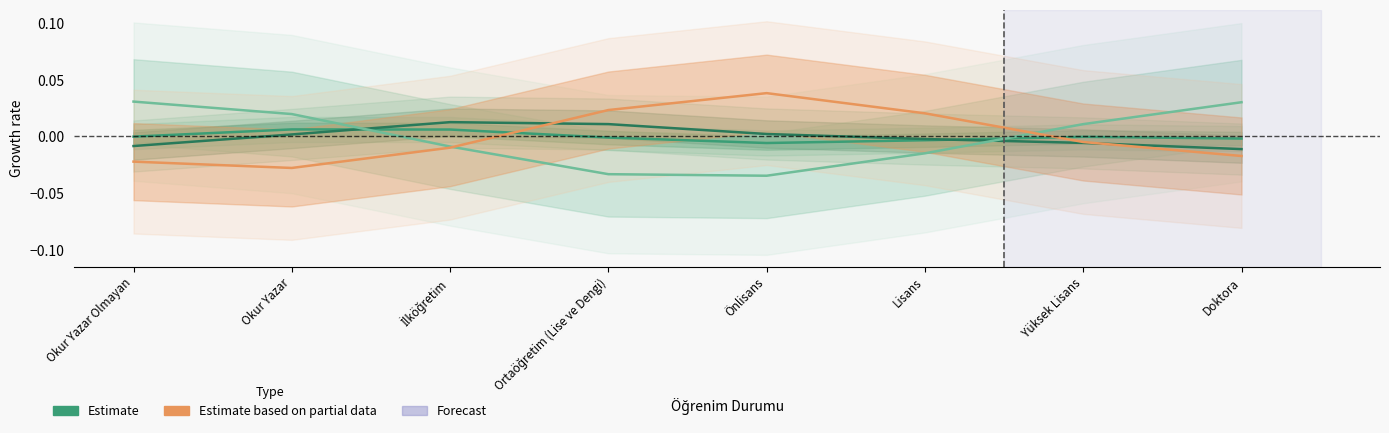

At Okur Yazar Olmayan, list the series in order from largest to smallest.

3 - 12 Ay, 30 Gün ve Daha az, 1 - 3 Ay, 1 YIL ve Üzeri